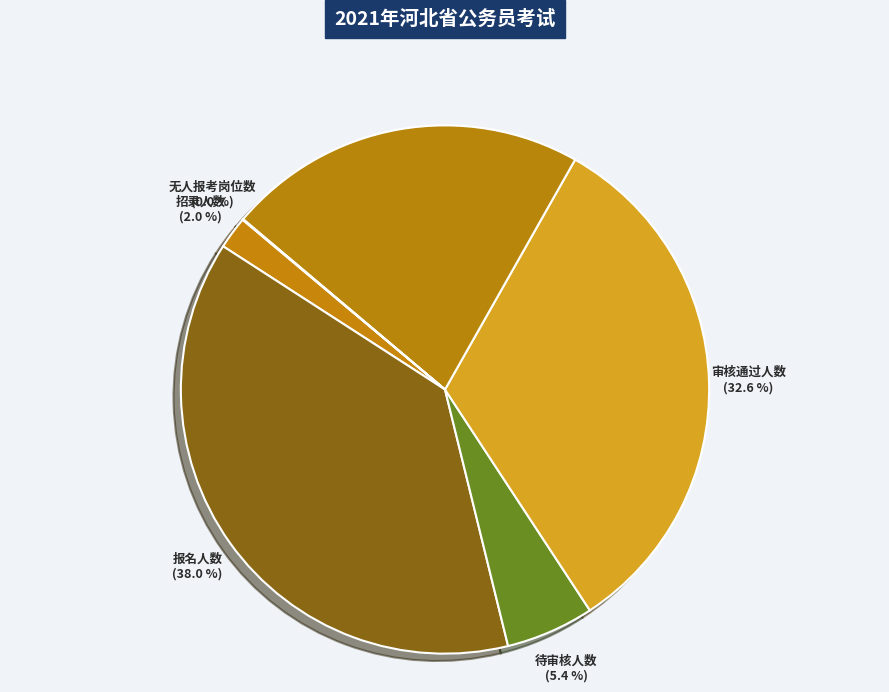

Which slice is the largest?

报名人数